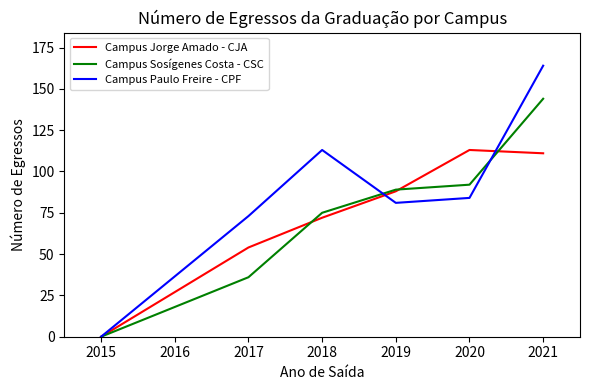

Rank the series at 2017 from highest to lowest value.

Campus Paulo Freire - CPF, Campus Jorge Amado - CJA, Campus Sosígenes Costa - CSC